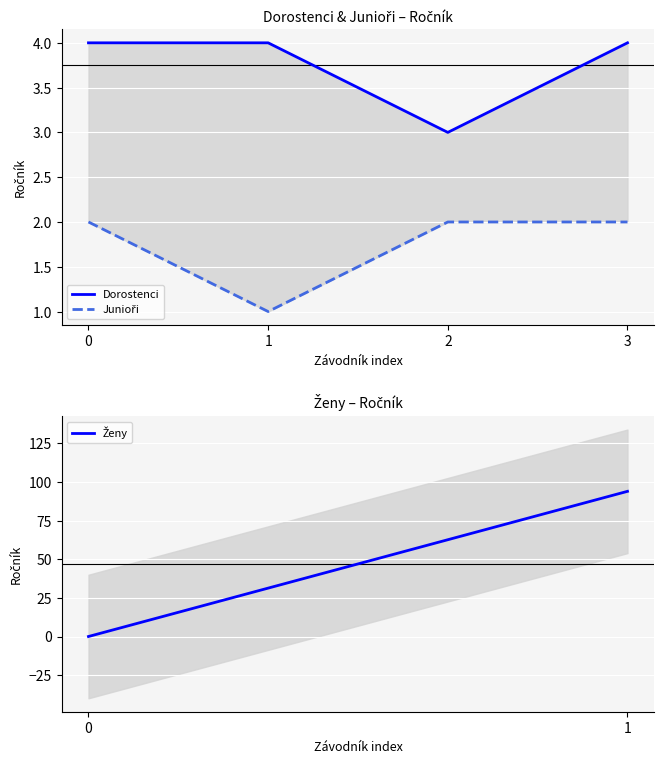

True or false: Dorostenci and Junioři intersect in this chart.

False